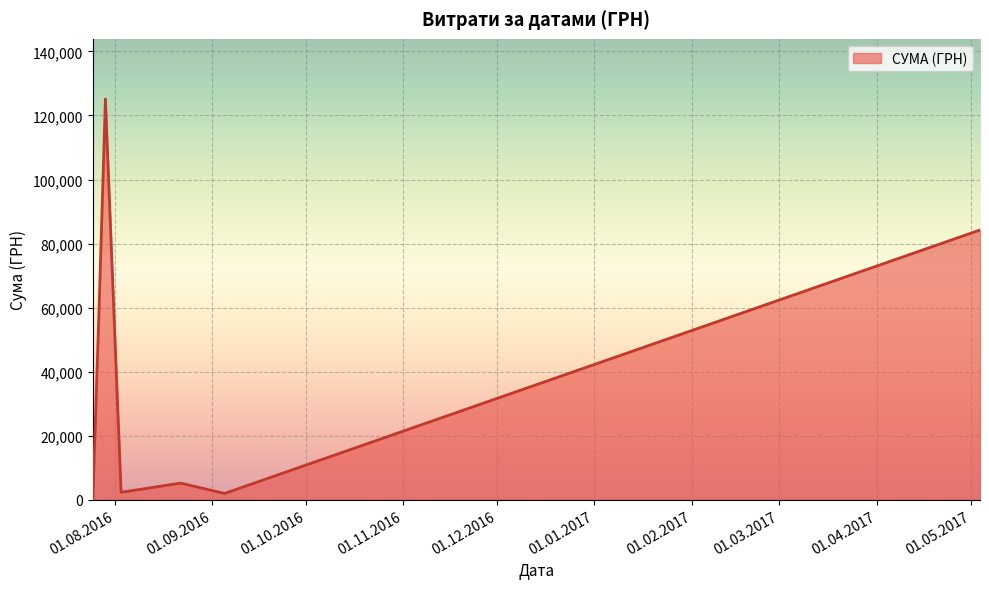

How many interior local peaks (higher than both neighbors) does the data have?

2